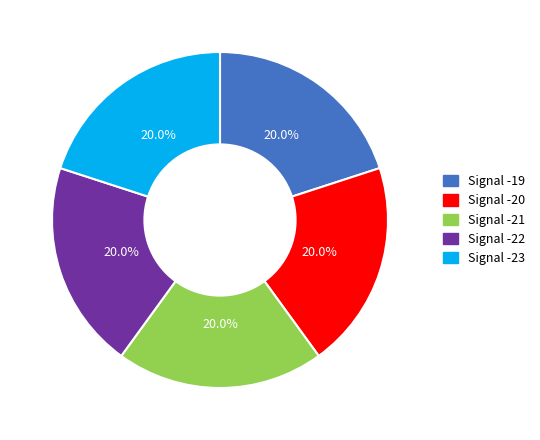

What is the ratio of the value at Signal -19 to the value at Signal -22?

1.0